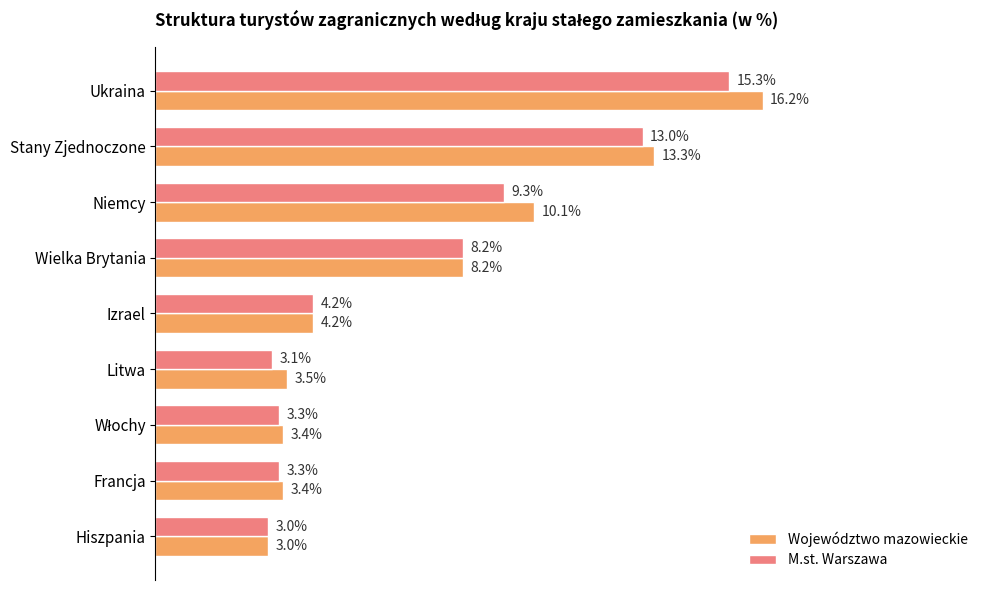

Rank the series by their maximum value, from highest to lowest.

Województwo mazowieckie, M.st. Warszawa